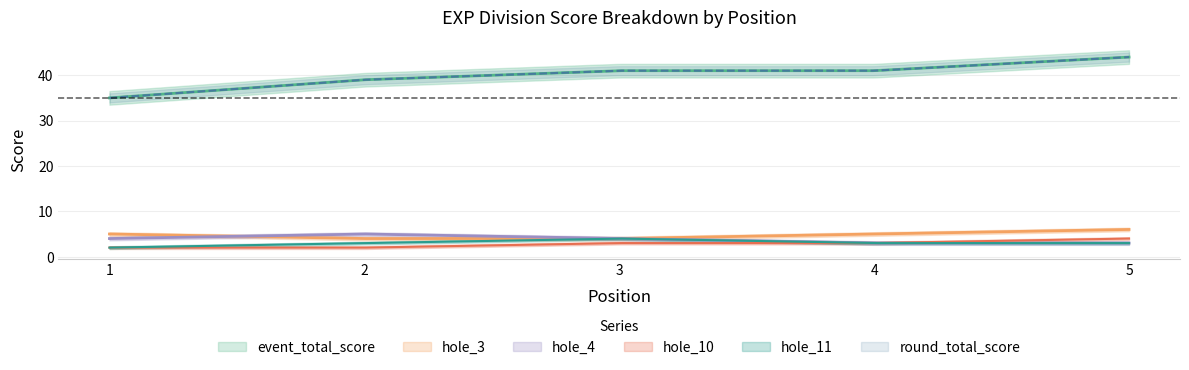

Does the chart display data point markers on the line(s)?

No